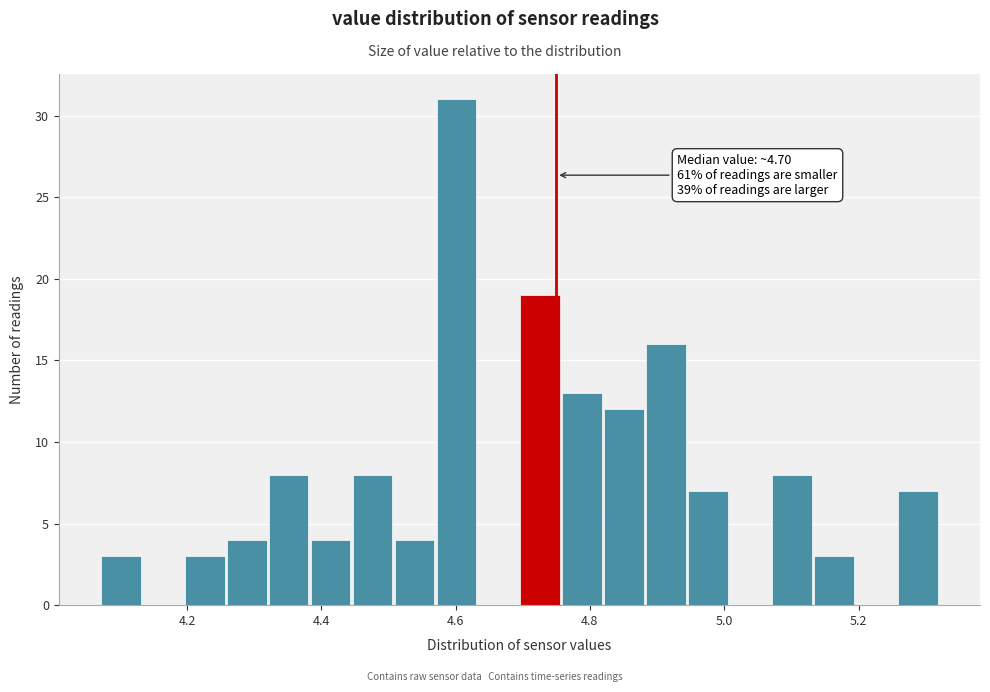

Read against the x-axis, roughly where is the centre of the tallest bar?

4.60